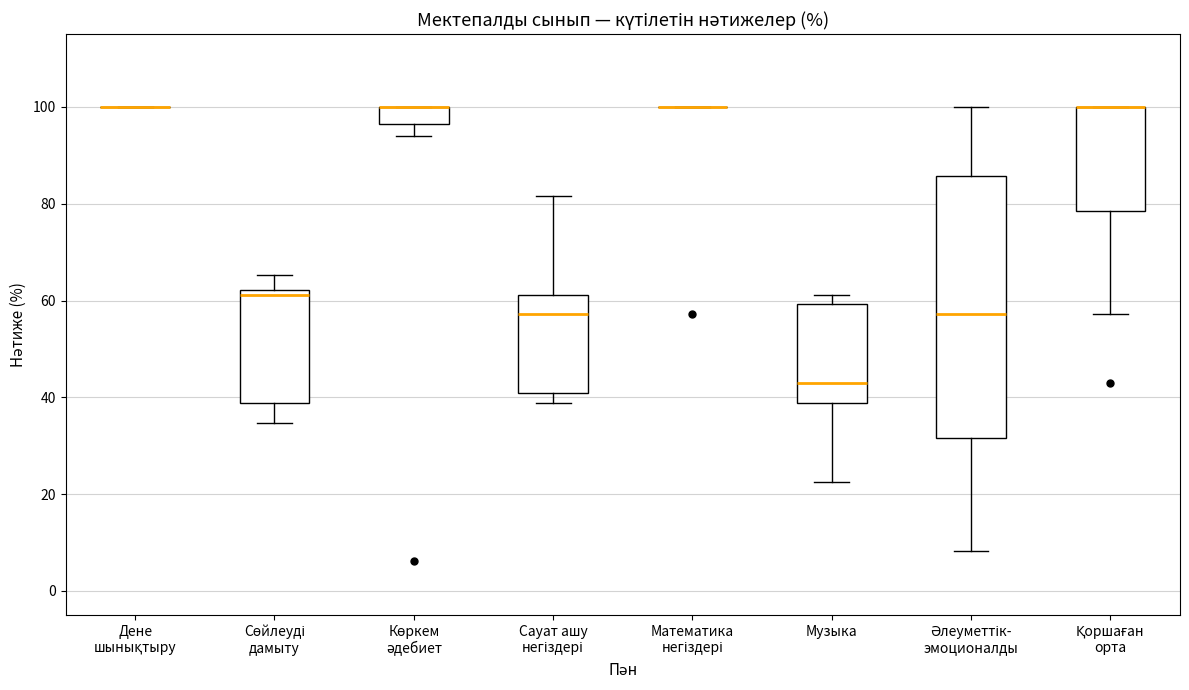

Where does the lower whisker of the box for Қоршаған орта end on the y-axis? The values are not printed on the chart, so give them approximately, as read against the axis.

58